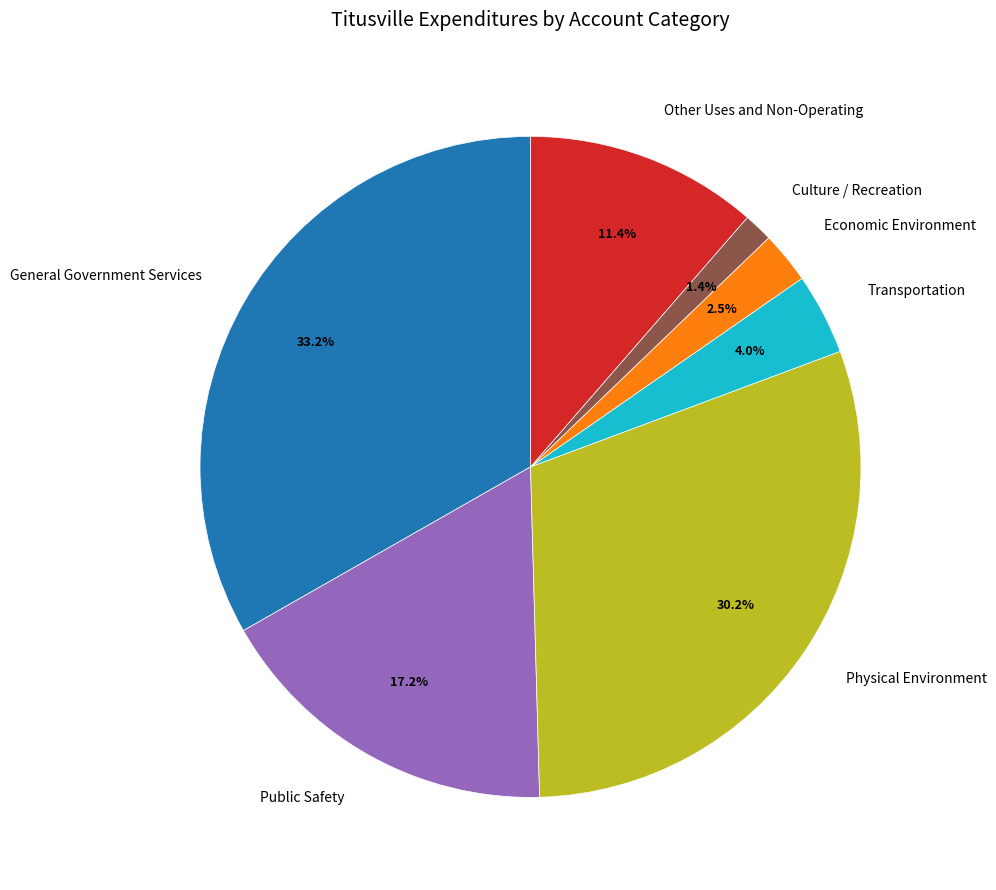

Is it true that Culture / Recreation is 11% of the pie?

False